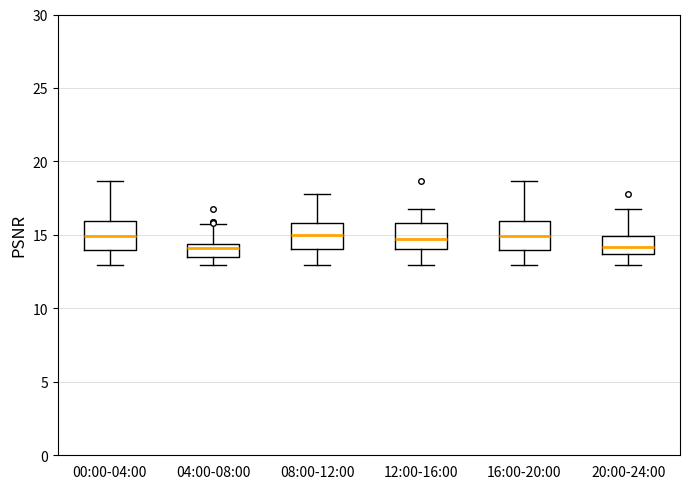

Reading left to right, read every box against the y-axis: the position of its median line, the range the box covers, and the ends of its whiskers. The values are not printed on the chart, so give them approximately, as read against the axis.

00:00-04:00: median 15.0, box 14.0 to 16.0, whiskers 13.0 to 18.5
04:00-08:00: median 14.0, box 13.5 to 14.5, whiskers 13.0 to 16.0
08:00-12:00: median 15.0, box 14.0 to 16.0, whiskers 13.0 to 18.0
12:00-16:00: median 14.5, box 14.0 to 16.0, whiskers 13.0 to 16.5
16:00-20:00: median 15.0, box 14.0 to 16.0, whiskers 13.0 to 18.5
20:00-24:00: median 14.0, box 13.5 to 15.0, whiskers 13.0 to 16.5